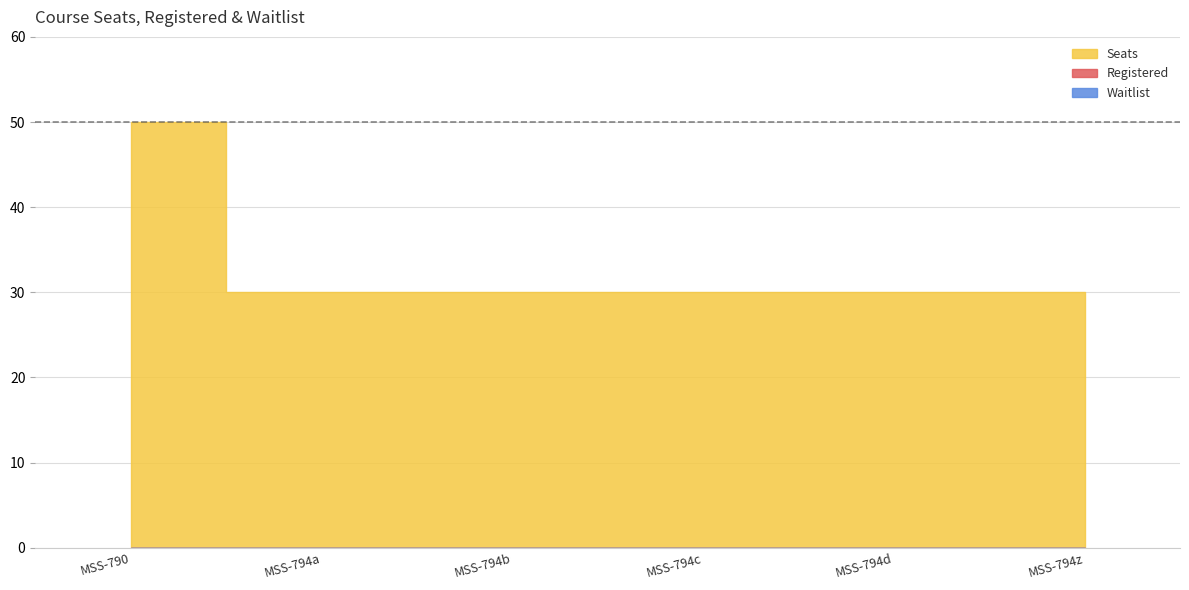

How many lines are shown in the chart?

3